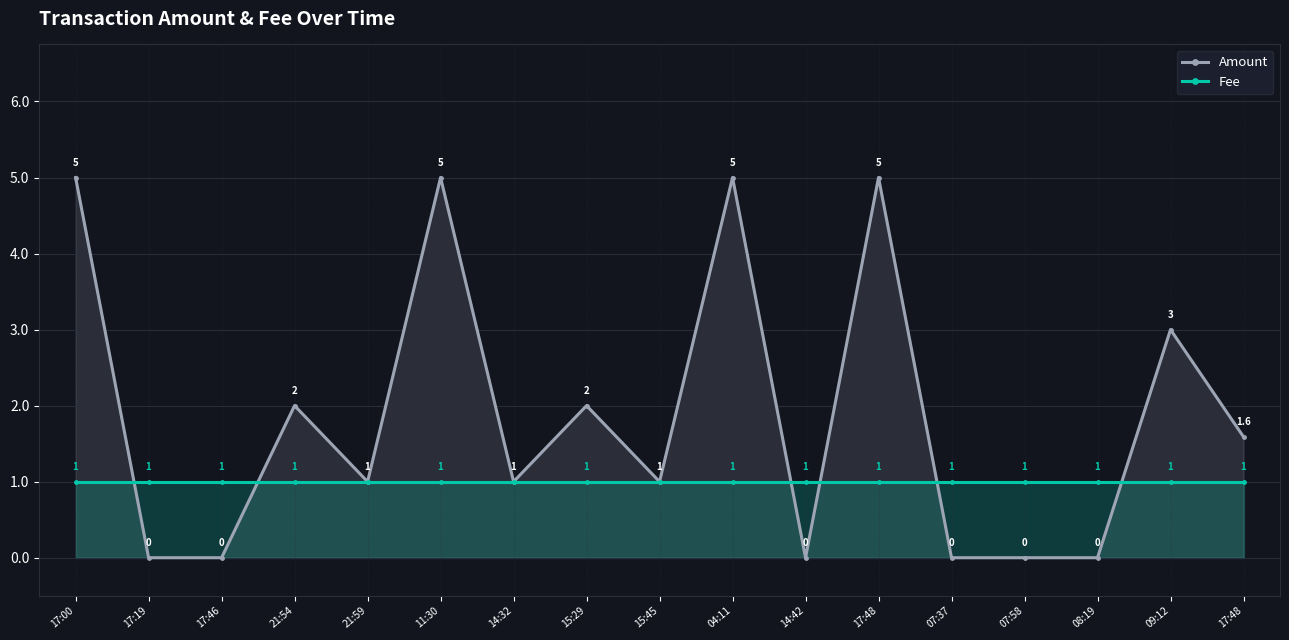

Between which two adjacent categories do Amount and Fee first intersect?

17:00 and 17:19